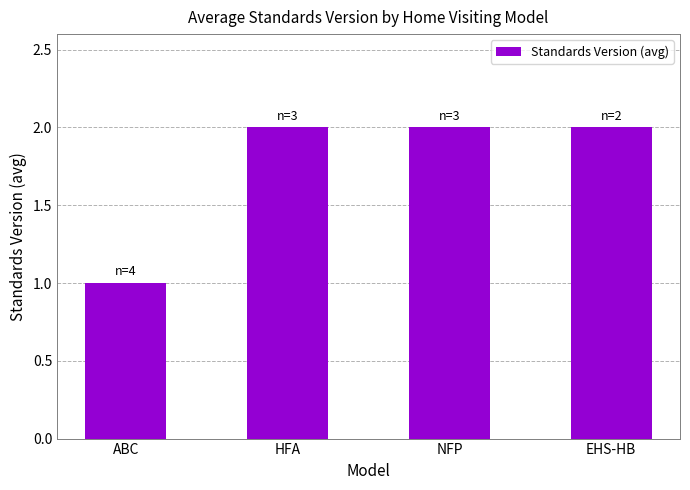

What is the greatest value displayed?

2